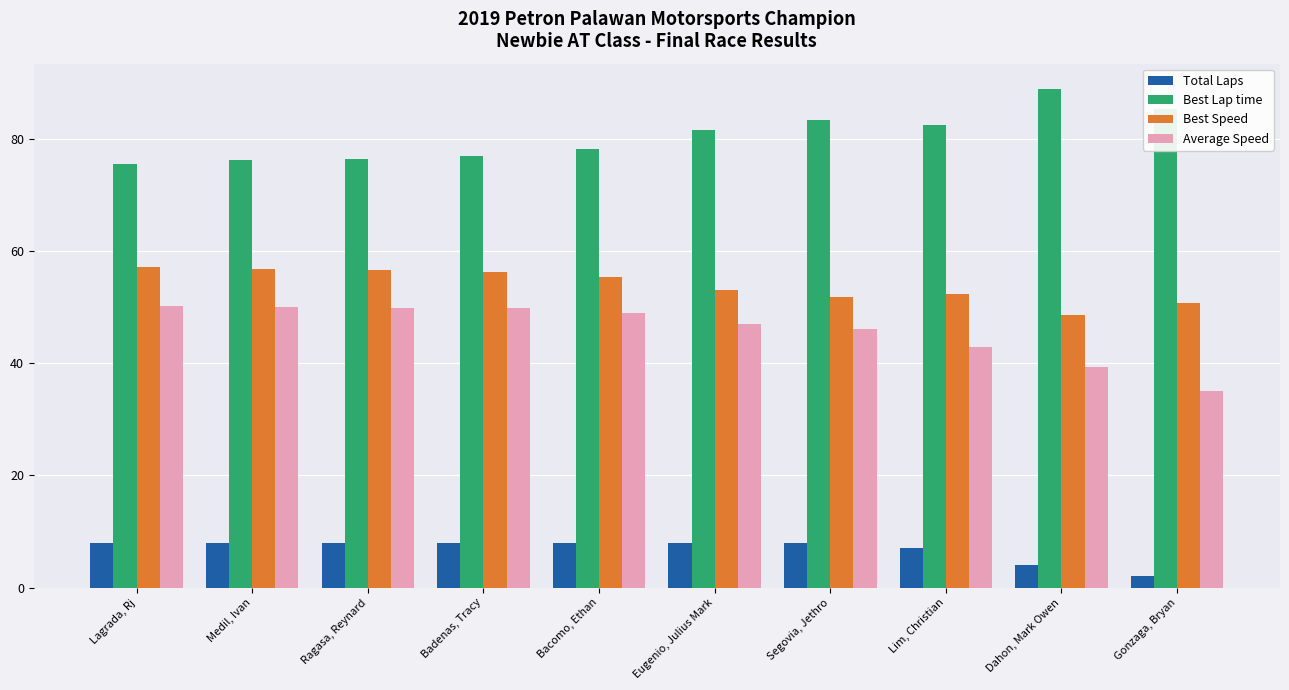

At which label does Best Lap time reach its peak?

Dahon, Mark Owen